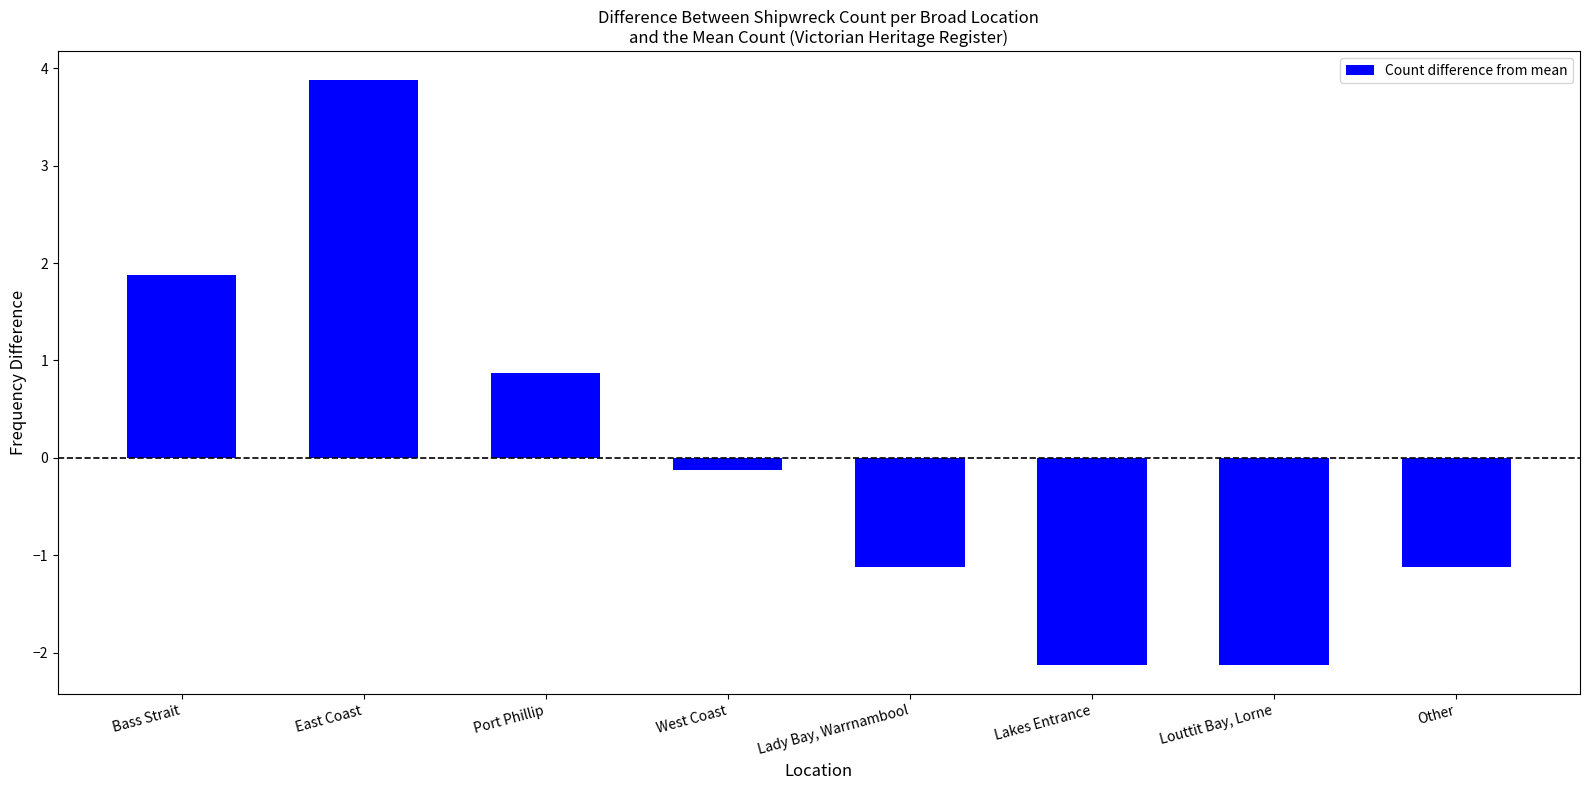

How many positive values are there?

3